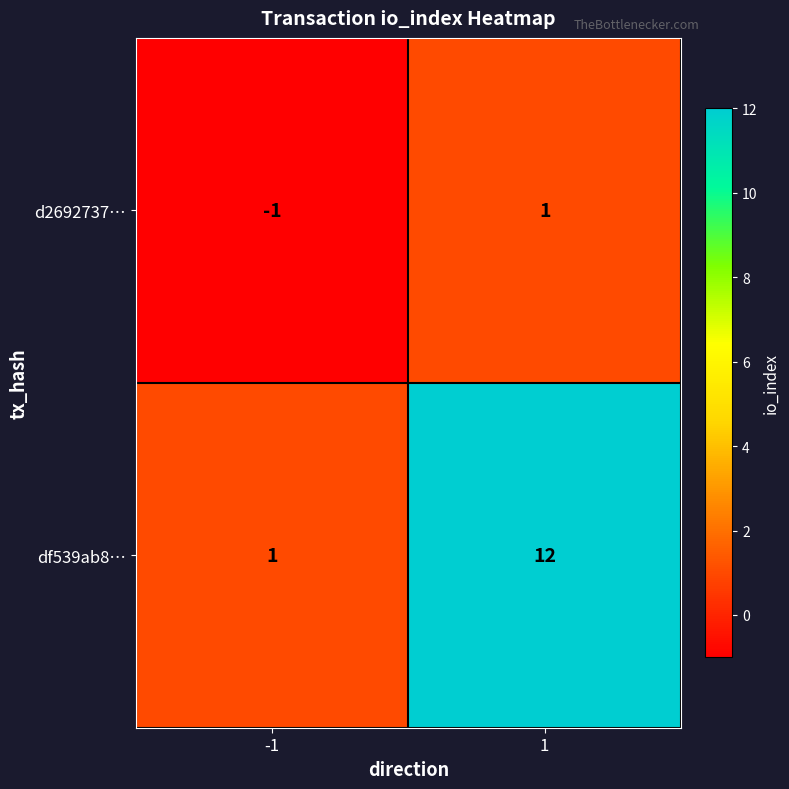

Which series changed the most between -1 and 1?

df539ab8…